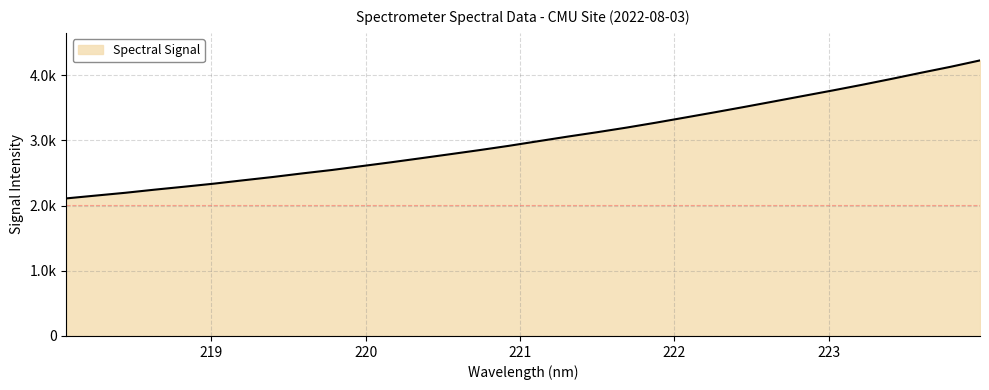

Does the chart have visible grid lines?

Yes